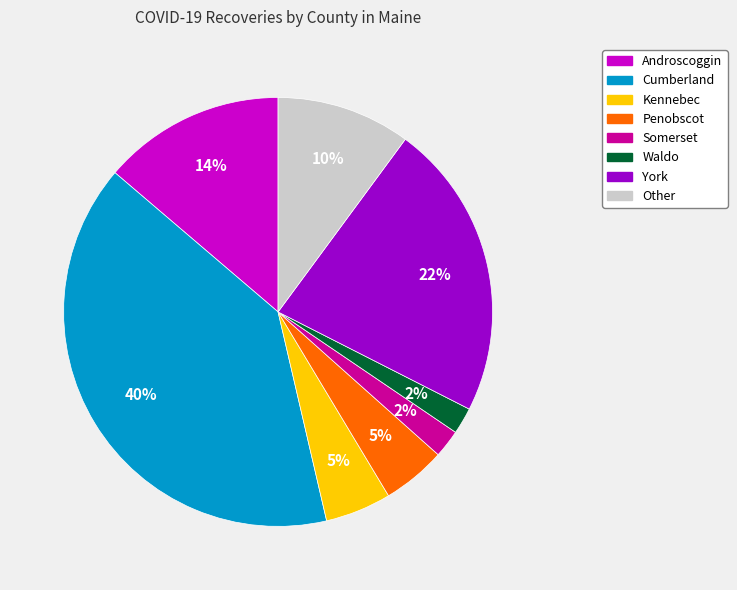

Is Other the majority of the pie?

No